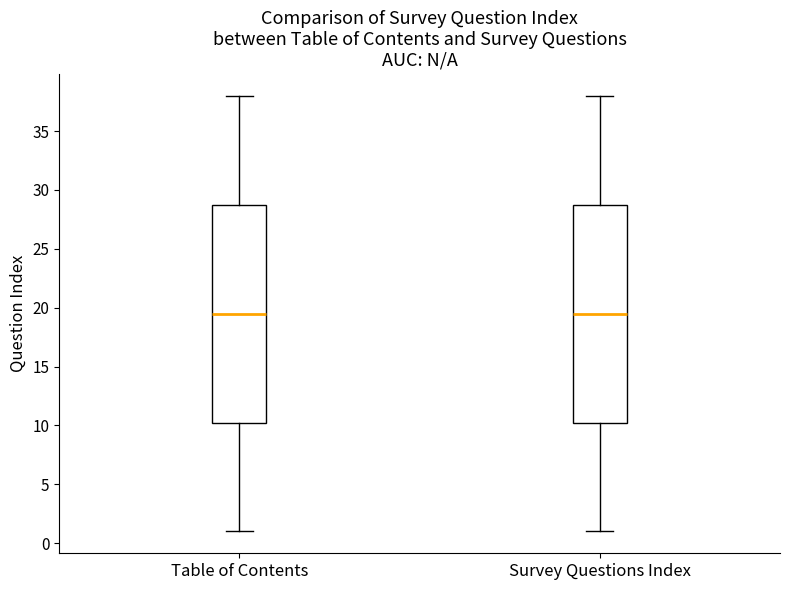

Reading left to right, transcribe this box plot: for each box, give where its median line is, the range the box spans, and where its two whiskers end, as read against the y-axis. The values are not printed on the chart, so give them approximately, as read against the axis.

Table of Contents: median 19.5, box 10.5 to 29.0, whiskers 1.0 to 38.0
Survey Questions Index: median 19.5, box 10.5 to 29.0, whiskers 1.0 to 38.0